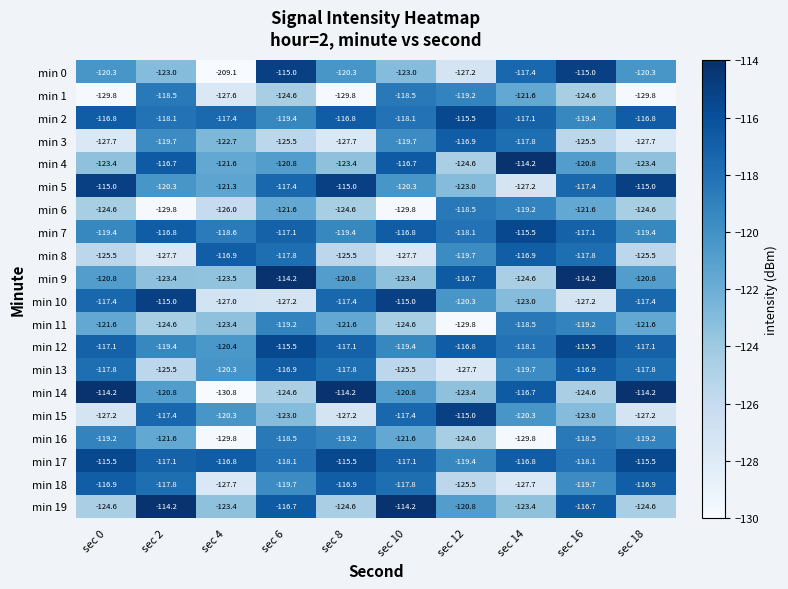

What is the difference between the maximum and minimum values in the min 3 series?

10.8